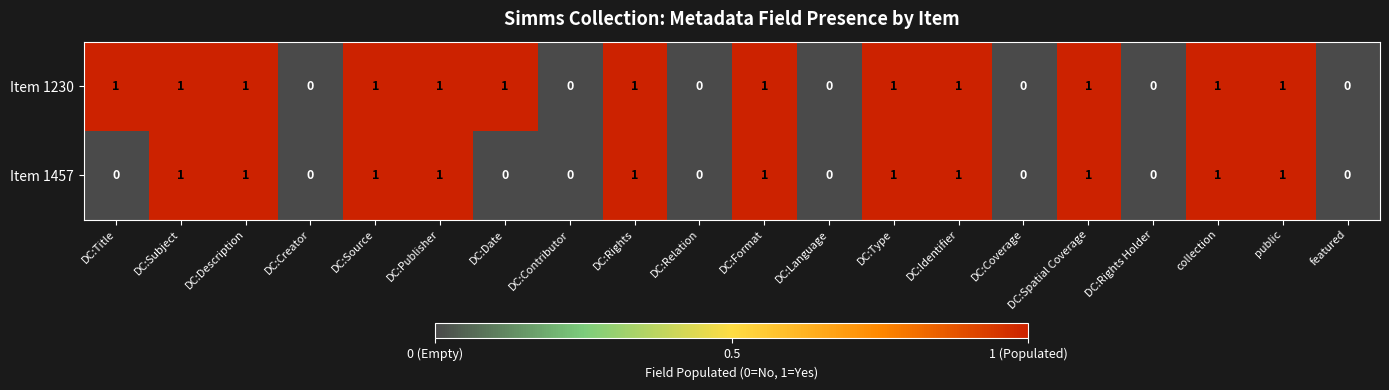

Which series has the largest total across all categories?

Item 1230